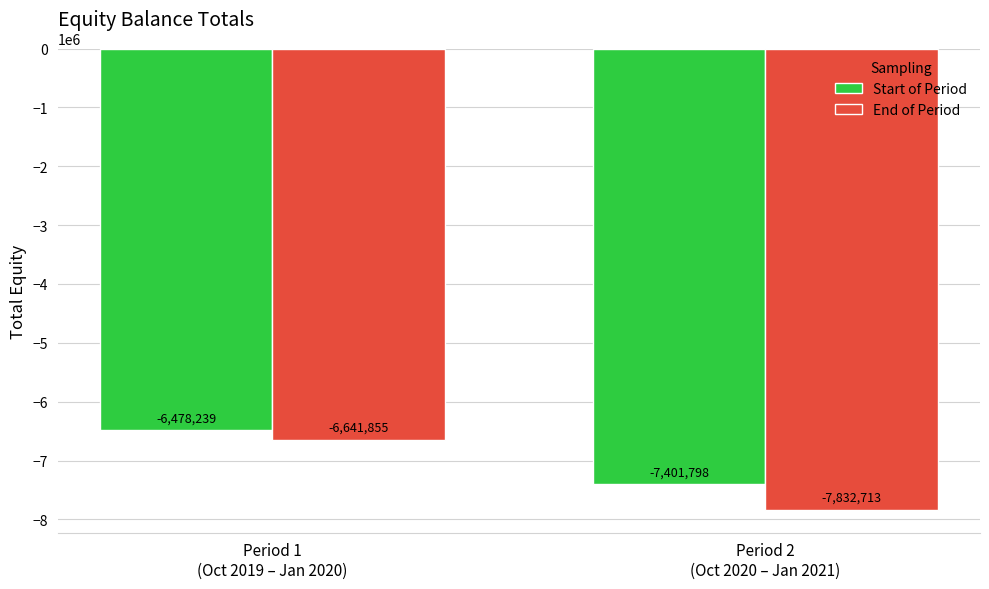

Count the number of categories in the chart.

2